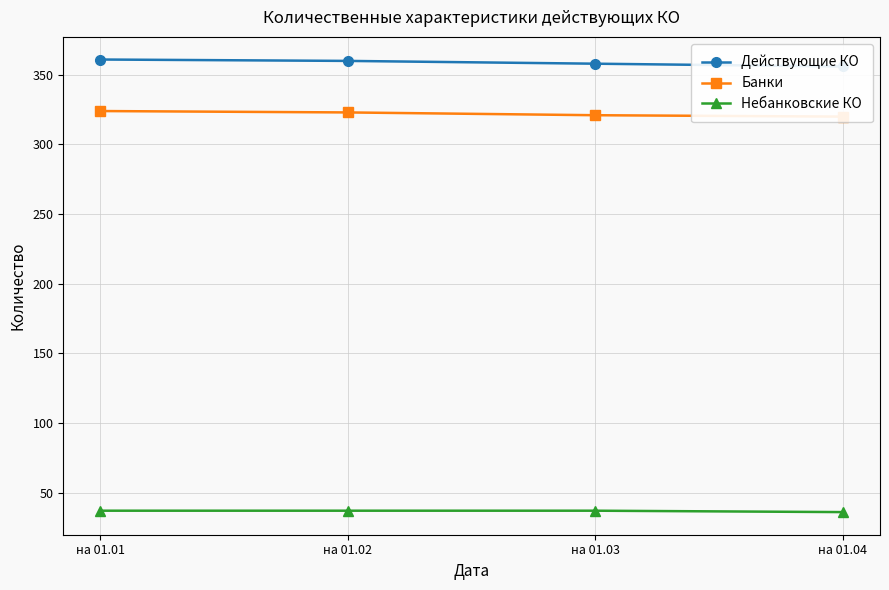

What is the average value of the Банки series?

322